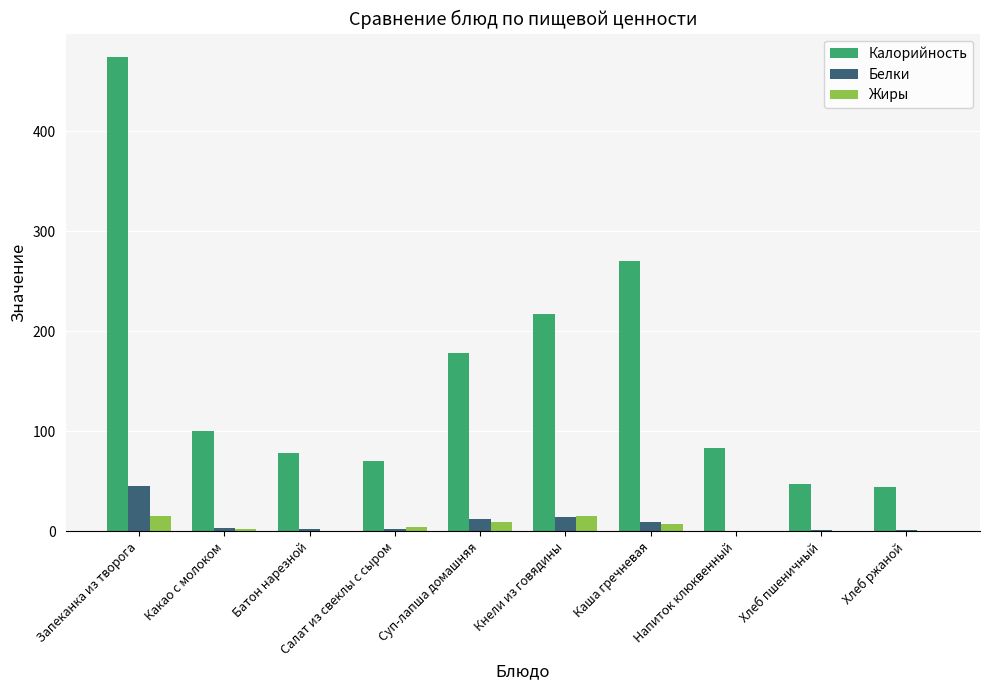

What is the maximum value shown in the chart?

473.6